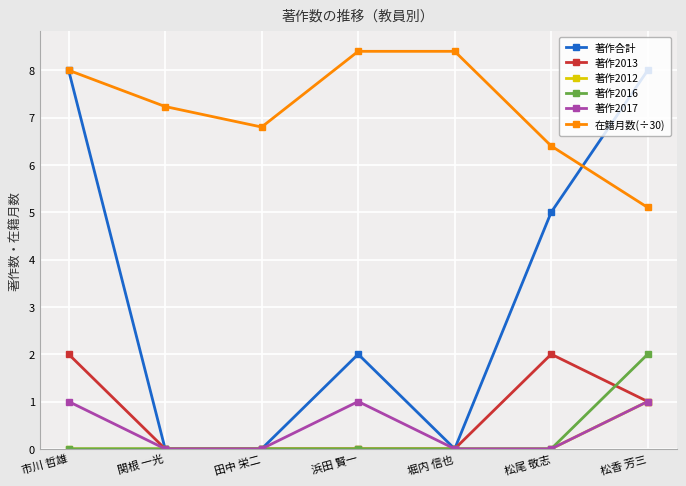

What is the maximum value for 著作2013?

2.0